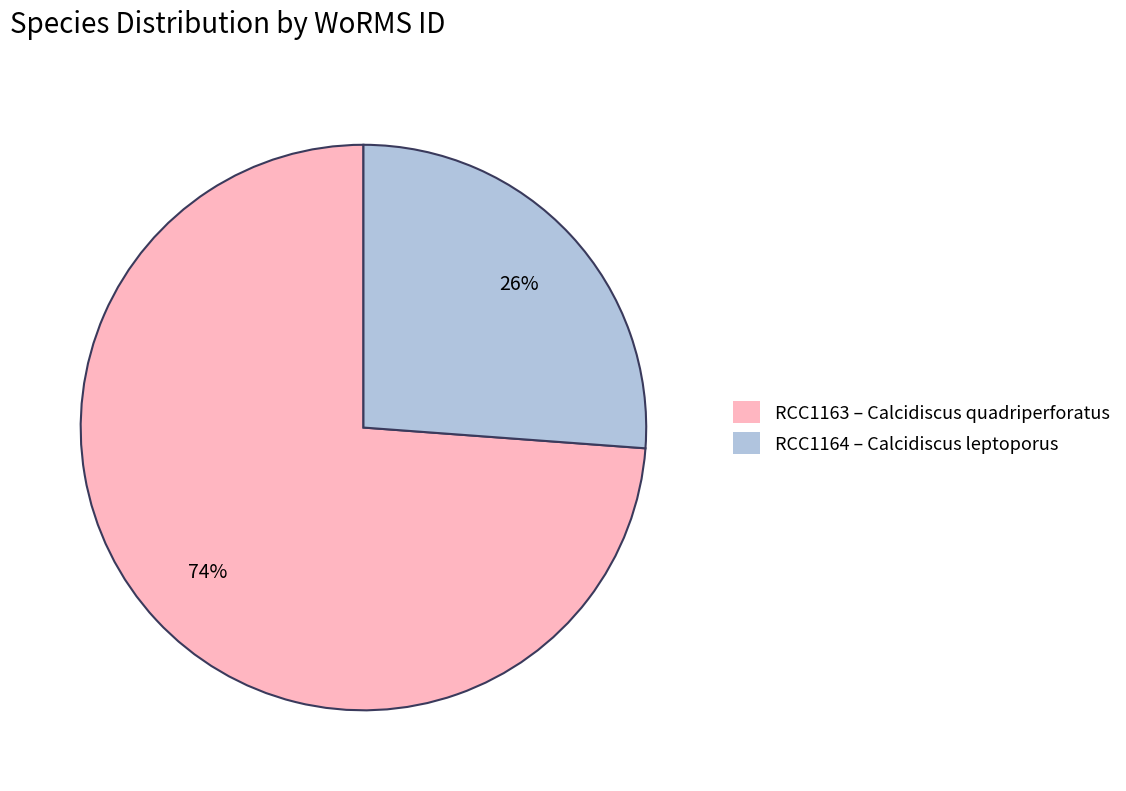

Which category accounts for the majority?

RCC1163 – Calcidiscus quadriperforatus